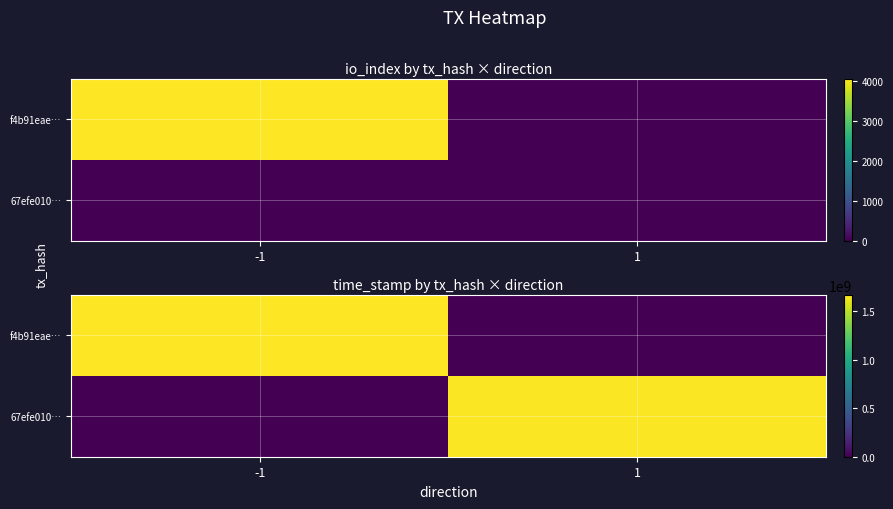

Which series has the widest spread of values?

f4b91eae…